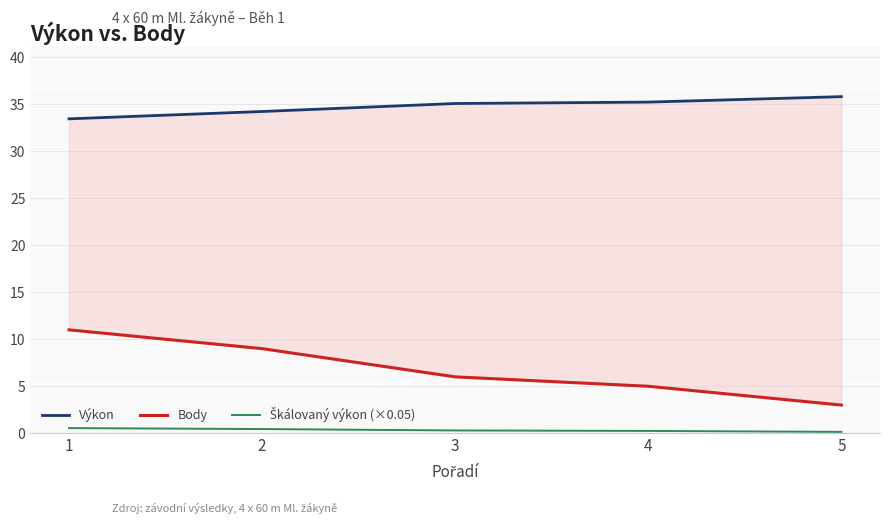

What is the smallest value displayed?

0.2